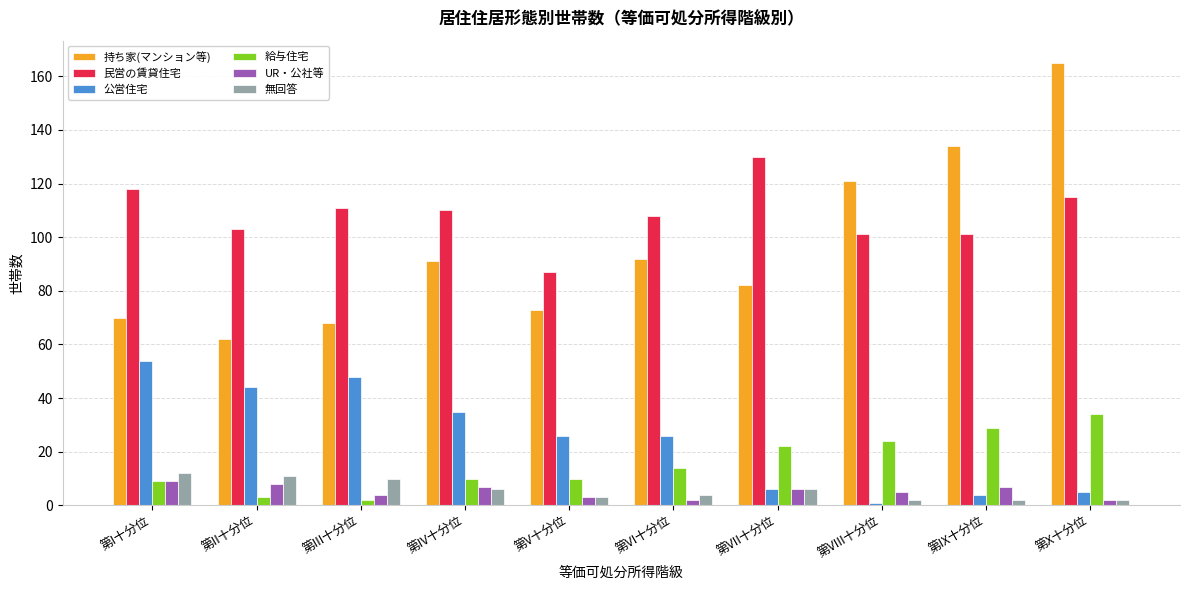

At which category does the chart reach its peak across all series?

第X十分位